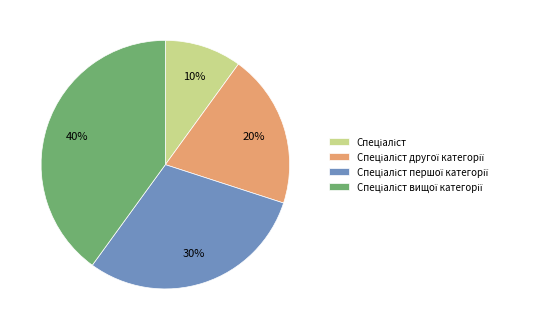

Is there any slice that represents more than half of the pie?

No